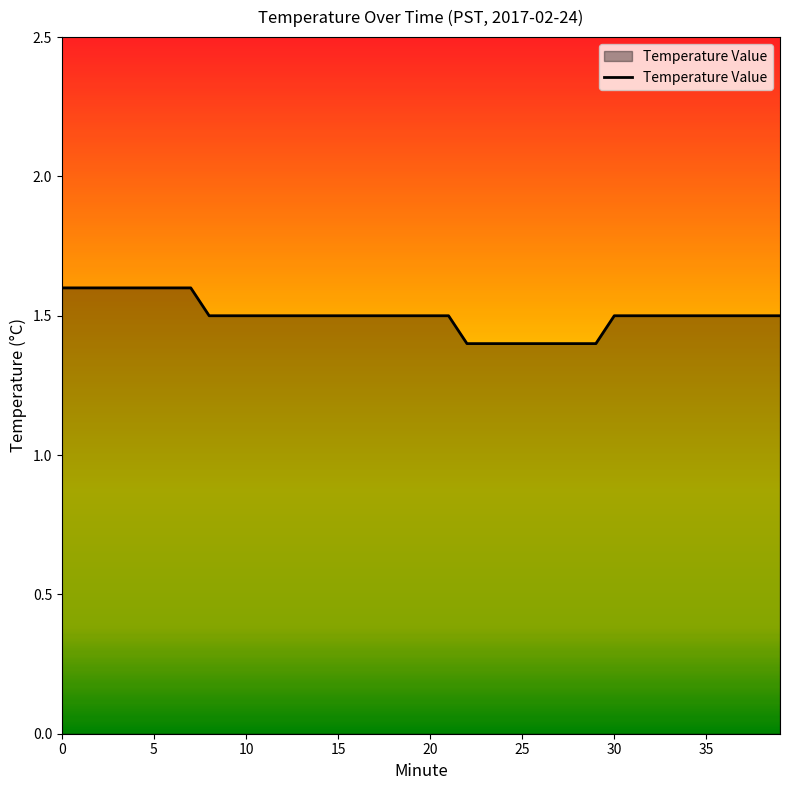

What is the greatest value displayed?

1.6